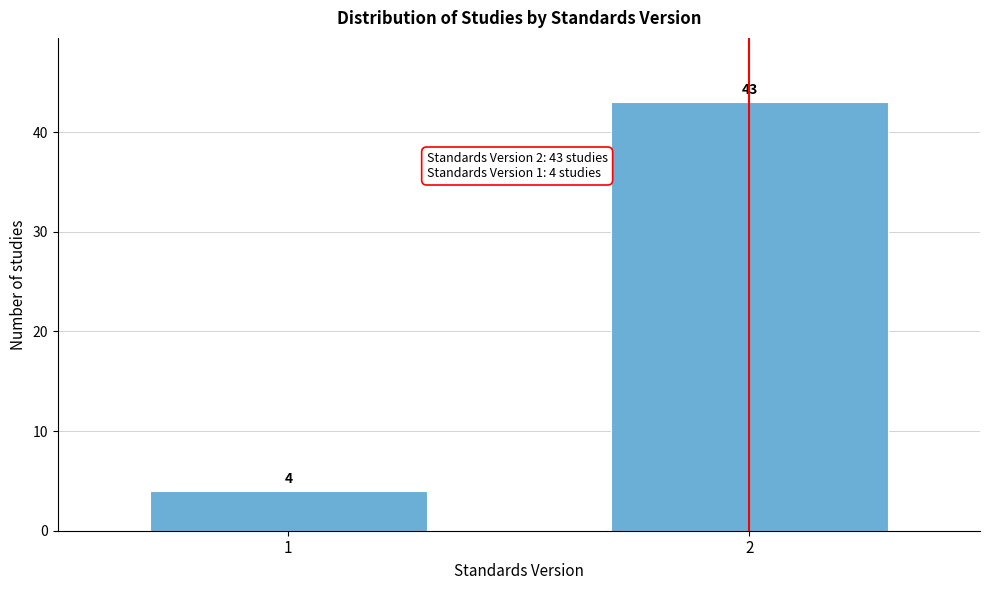

Reading left to right, extract all data points from this chart.

1=4	2=43